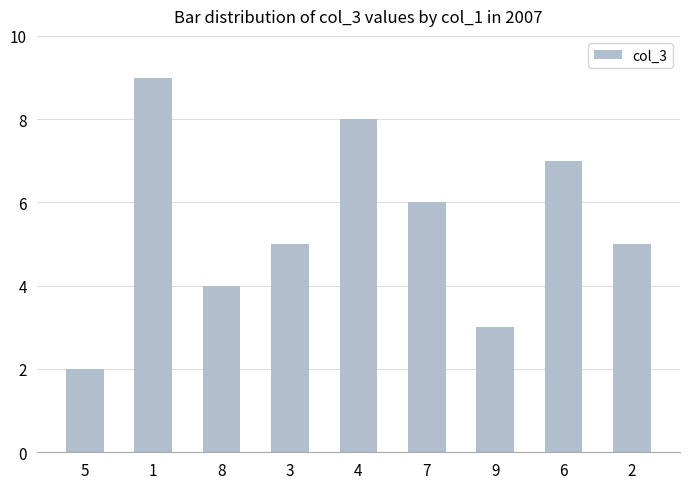

What is the label of the 3rd bar from the left?

8